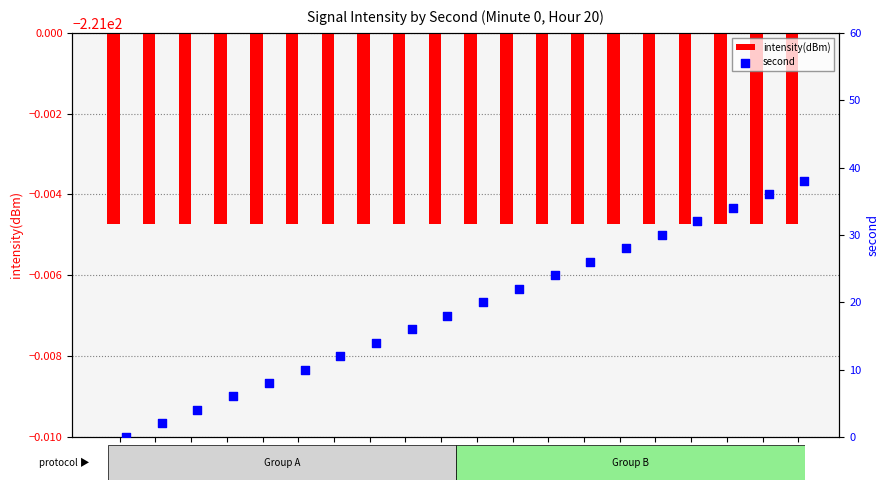

Which series reaches the maximum Y coordinate?

second